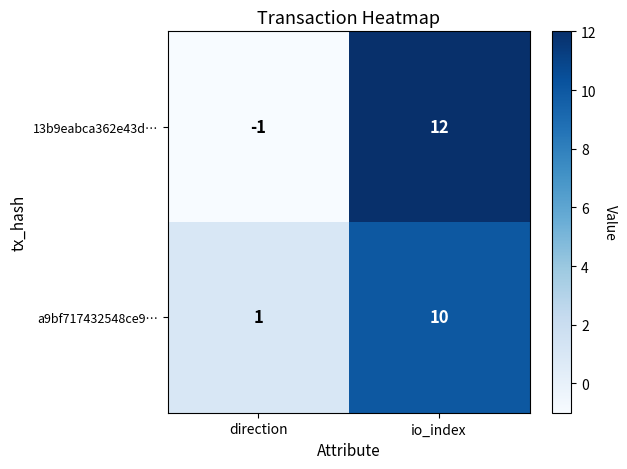

Rank the series at direction from highest to lowest value.

a9bf717432548ce9…, 13b9eabca362e43d…